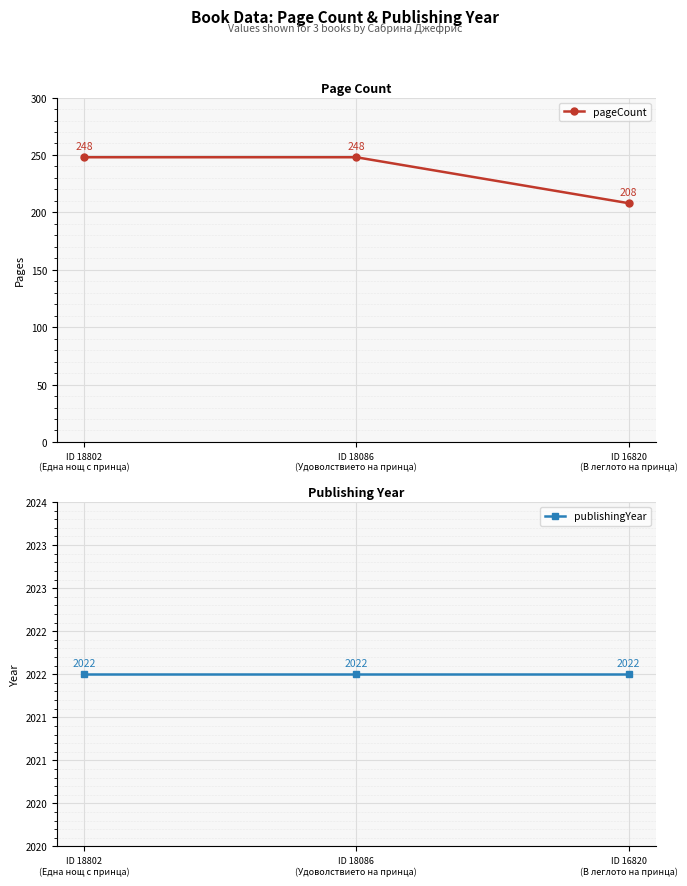

What is the difference between the pageCount values at ID 16820
(В леглото на принца) and ID 18086
(Удоволствието на принца)?

40